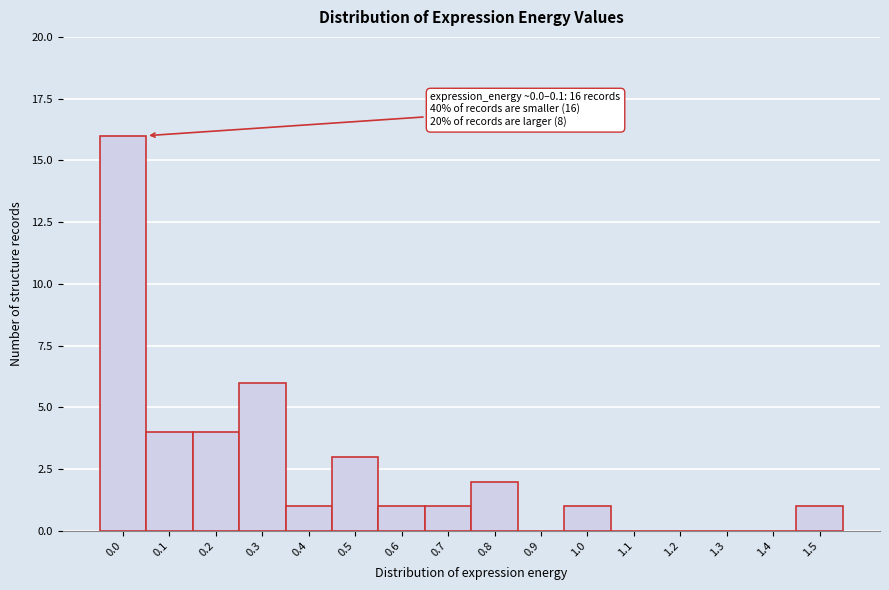

Reading left to right, transcribe all the data shown in this chart.

0.0=16	0.1=4	0.2=4	0.3=6	0.4=1	0.5=3	0.6=1	0.7=1	0.8=2	0.9=0	1.0=1	1.1=0	1.2=0	1.3=0	1.4=0	1.5=1